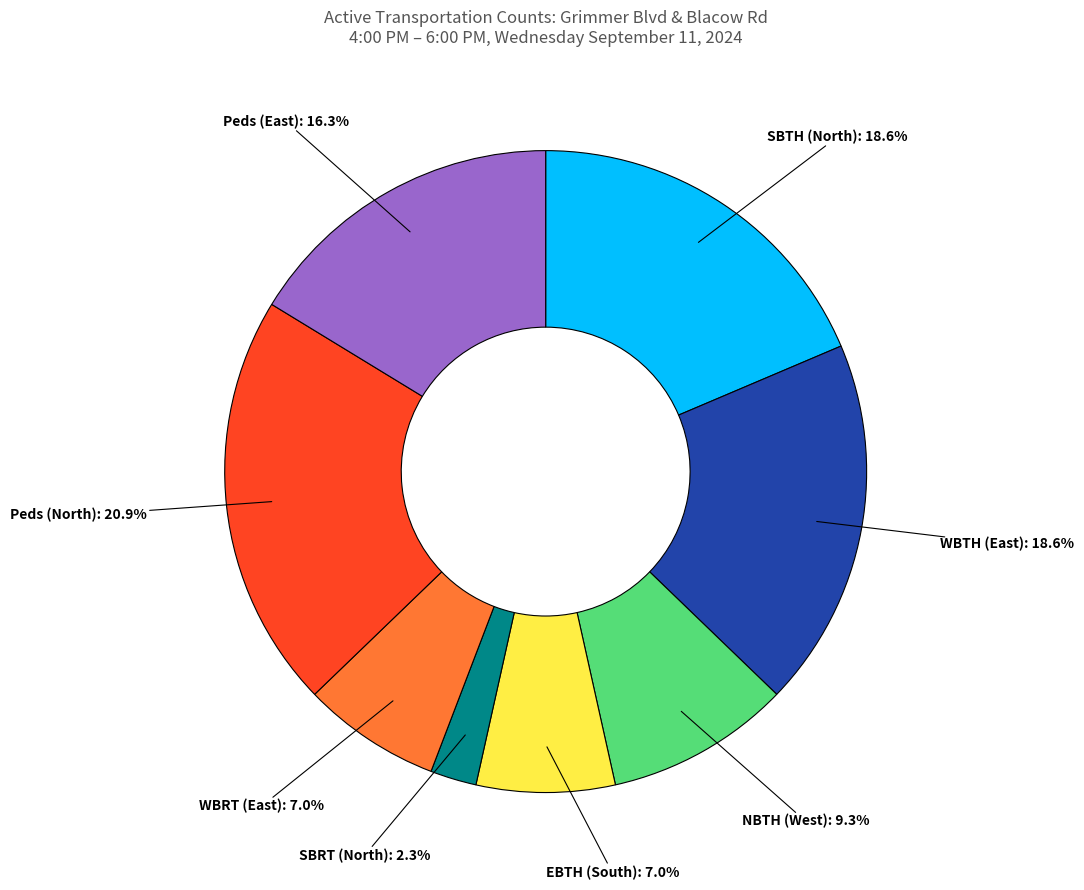

Does any single category account for the majority?

No